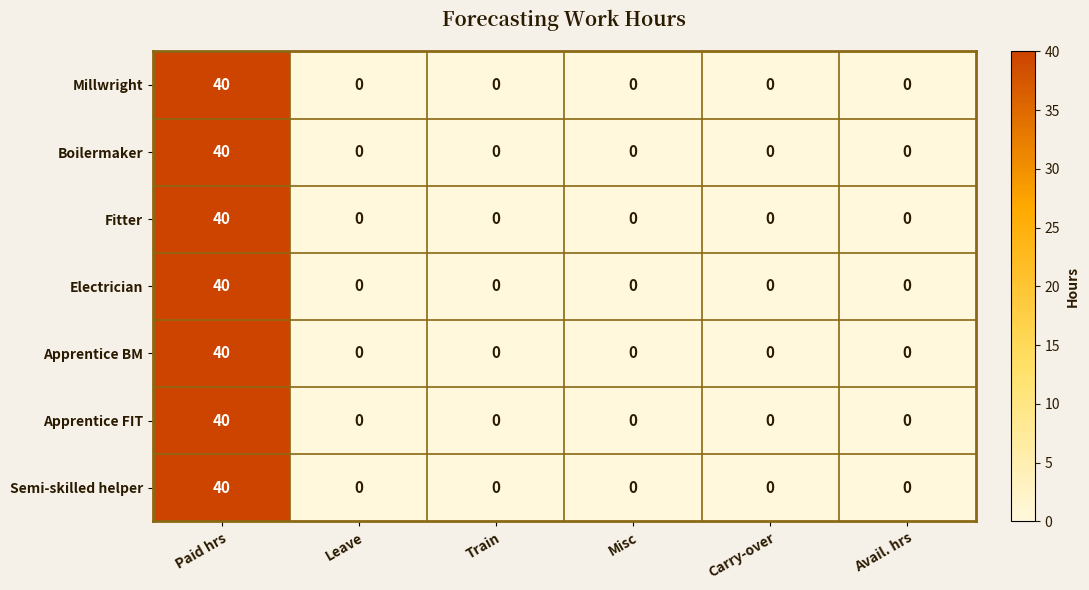

What is the average value of the Millwright series?

7